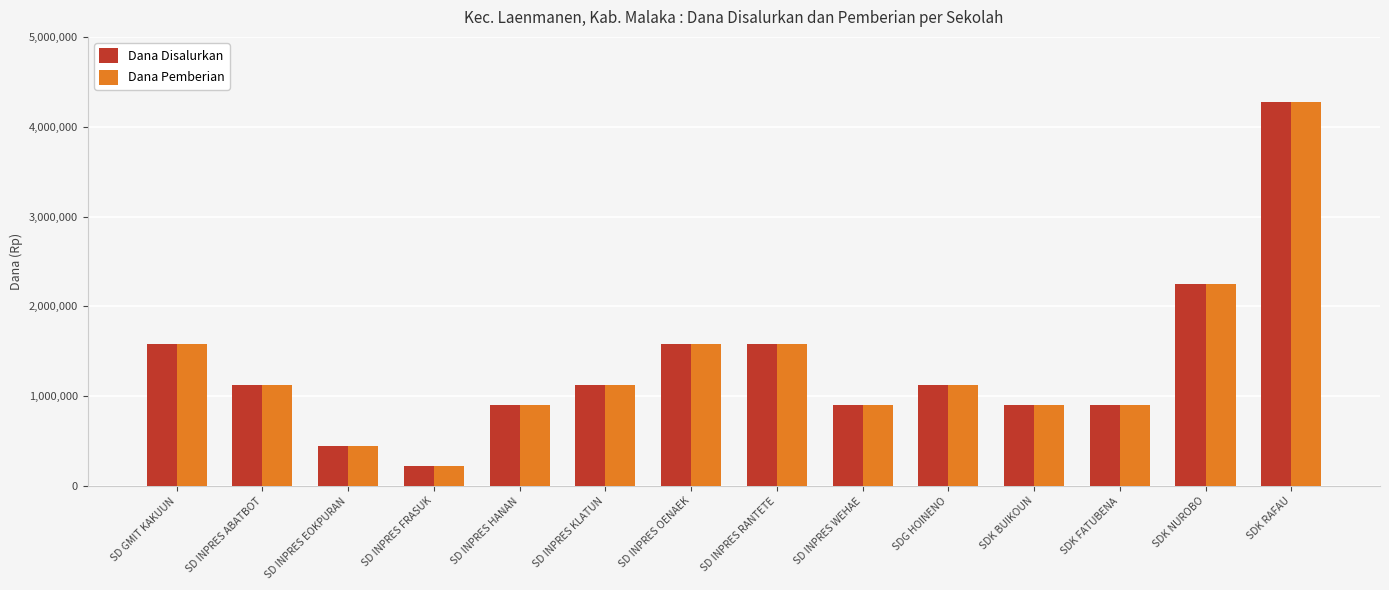

The Dana Pemberian series shows 900000 at SD INPRES WEHAE. True or false?

True